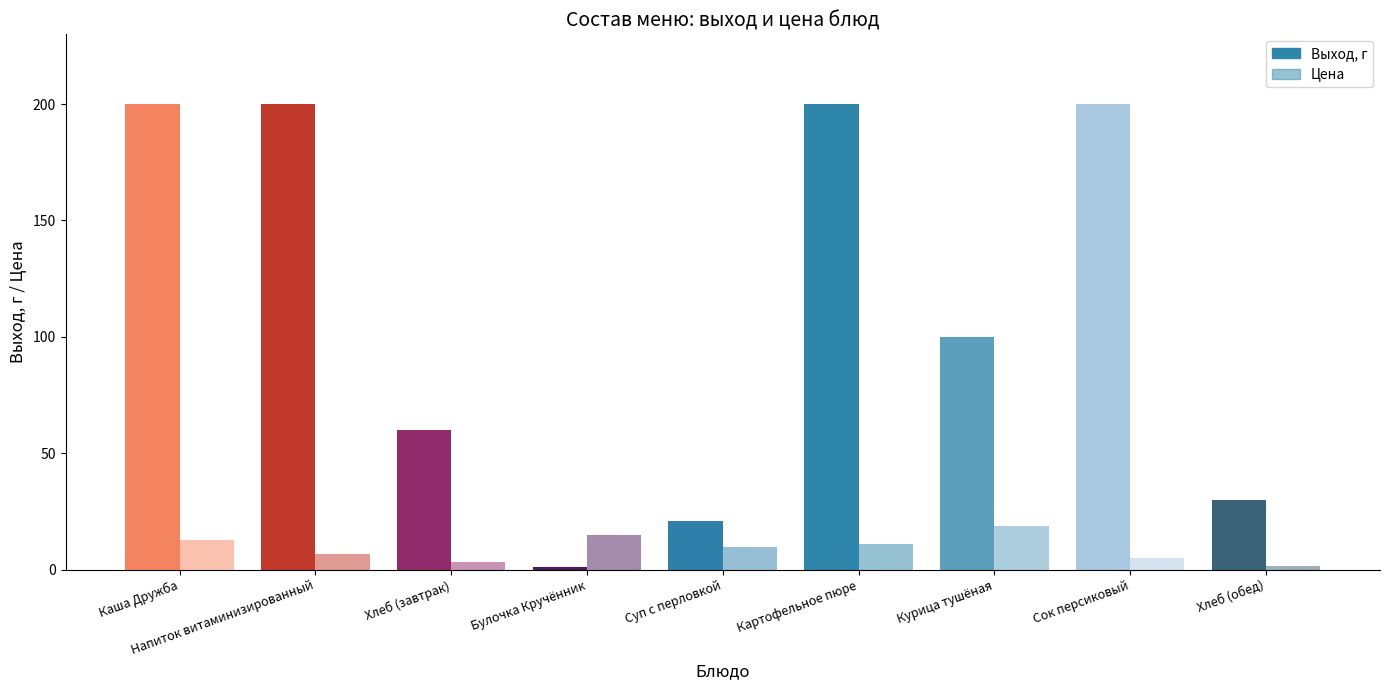

What is the difference between the maximum and minimum values in the Цена series?

16.9